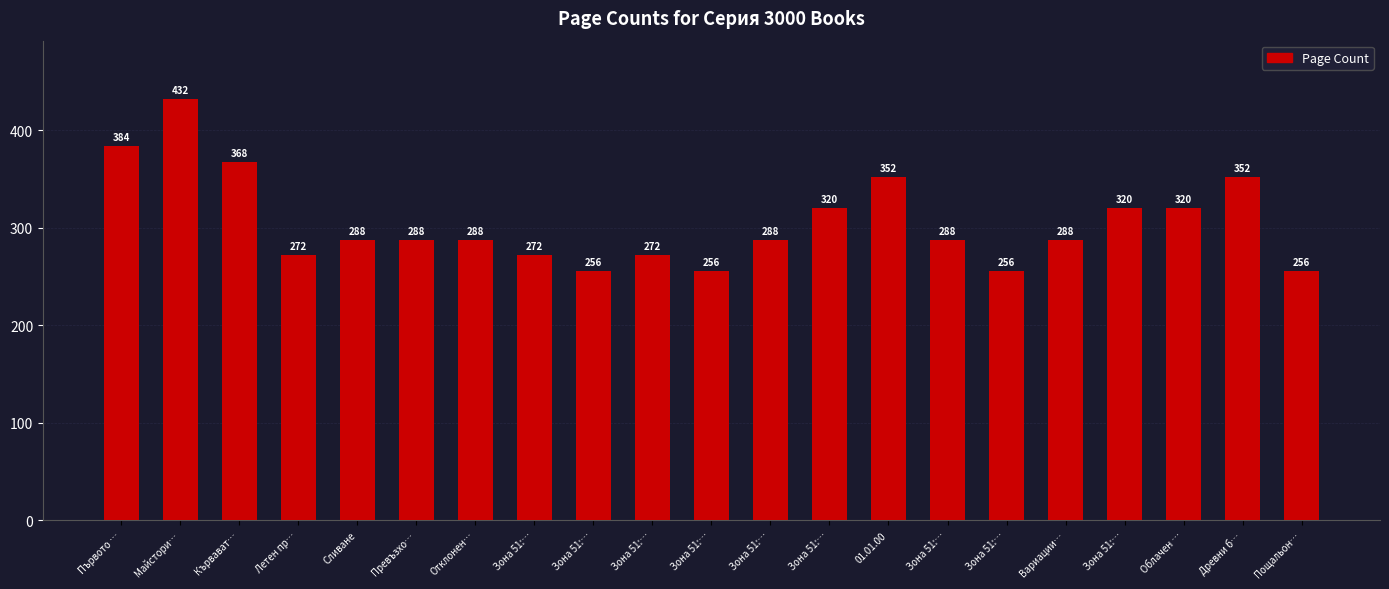

Does the chart contain any negative values?

No